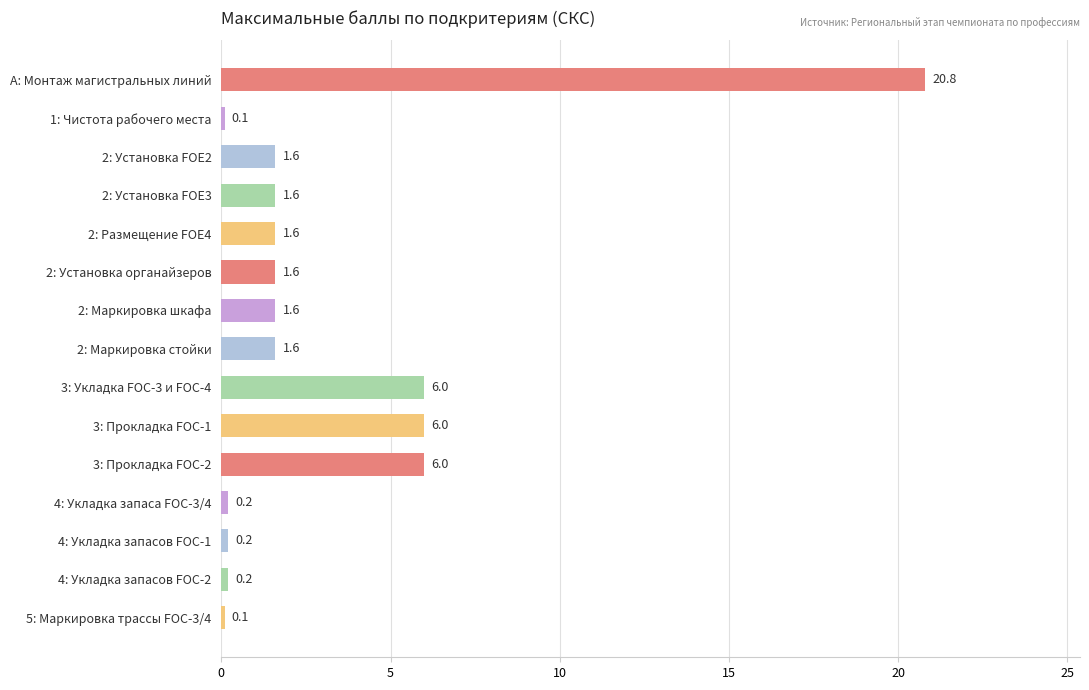

Does the chart contain stacked bars?

No